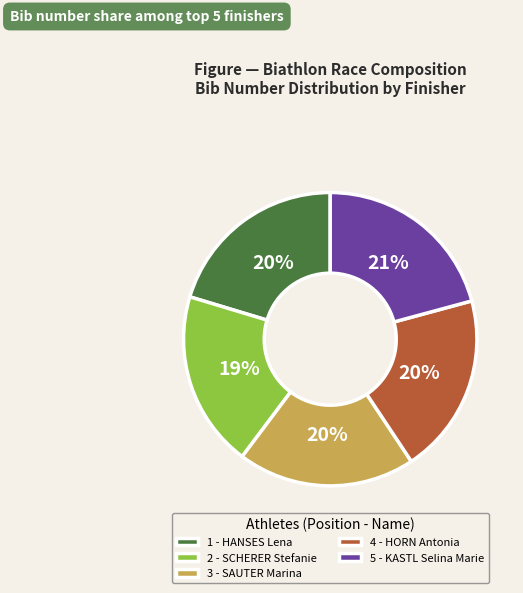

To the nearest percent, what percentage of the pie is 4 - HORN Antonia?

20%